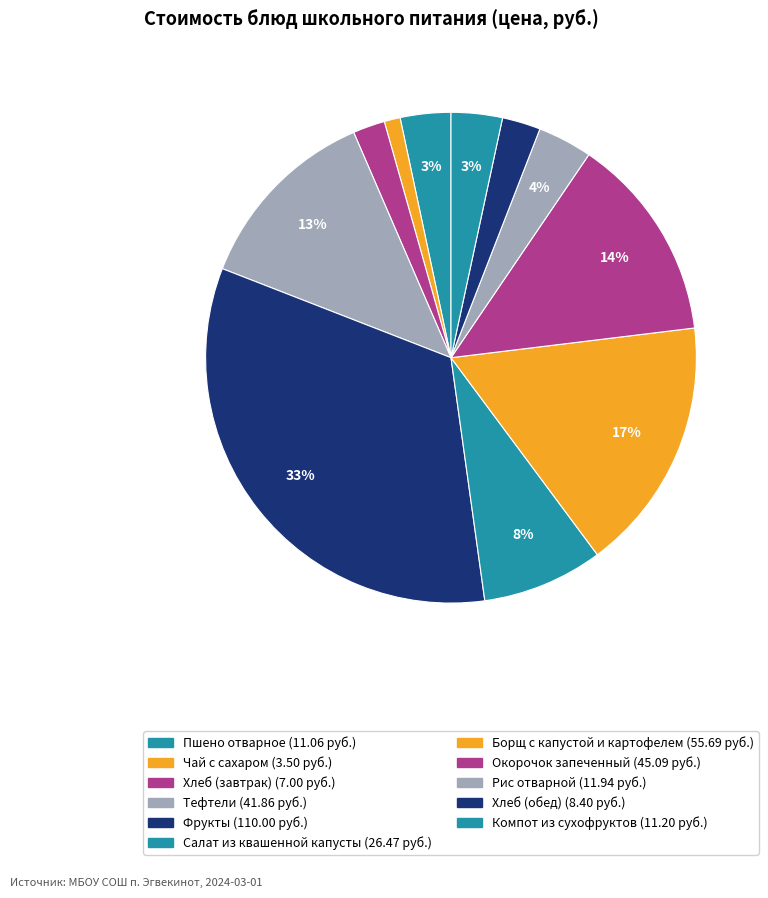

Count the number of slices in the pie.

11